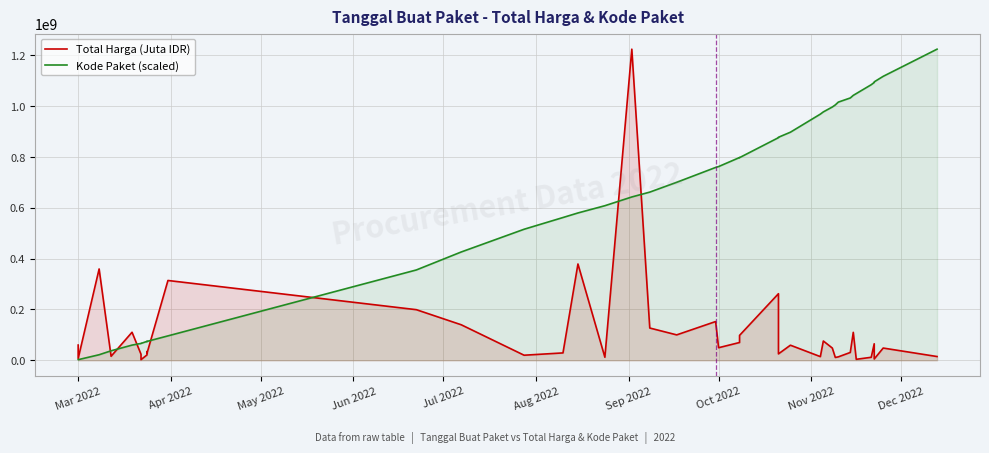

After their last crossing, which series has the higher values: Total Harga (Juta IDR) or Kode Paket (scaled)?

Kode Paket (scaled)